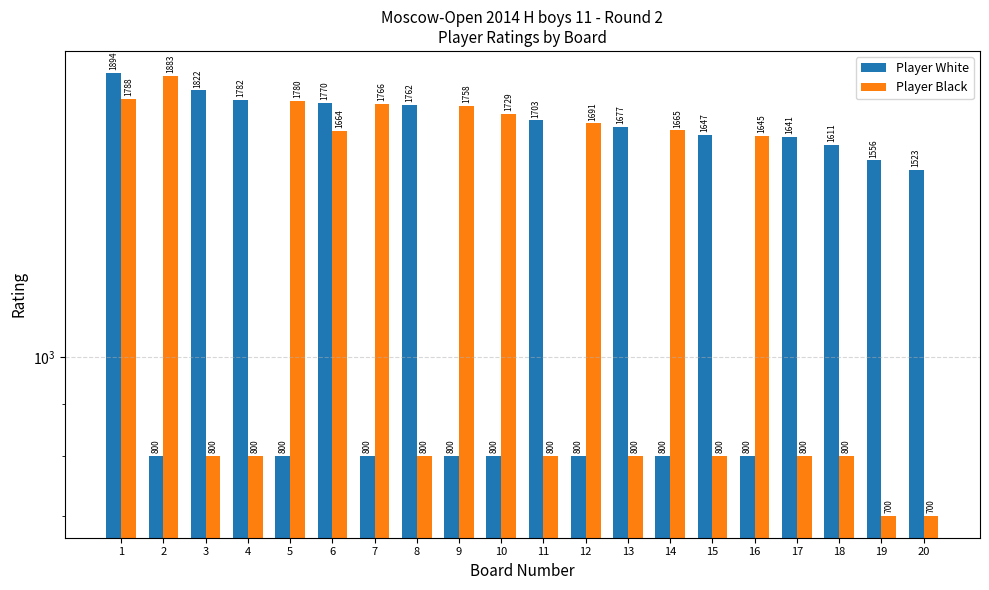

What value does the Player Black series have at 4, to the nearest 100?

800